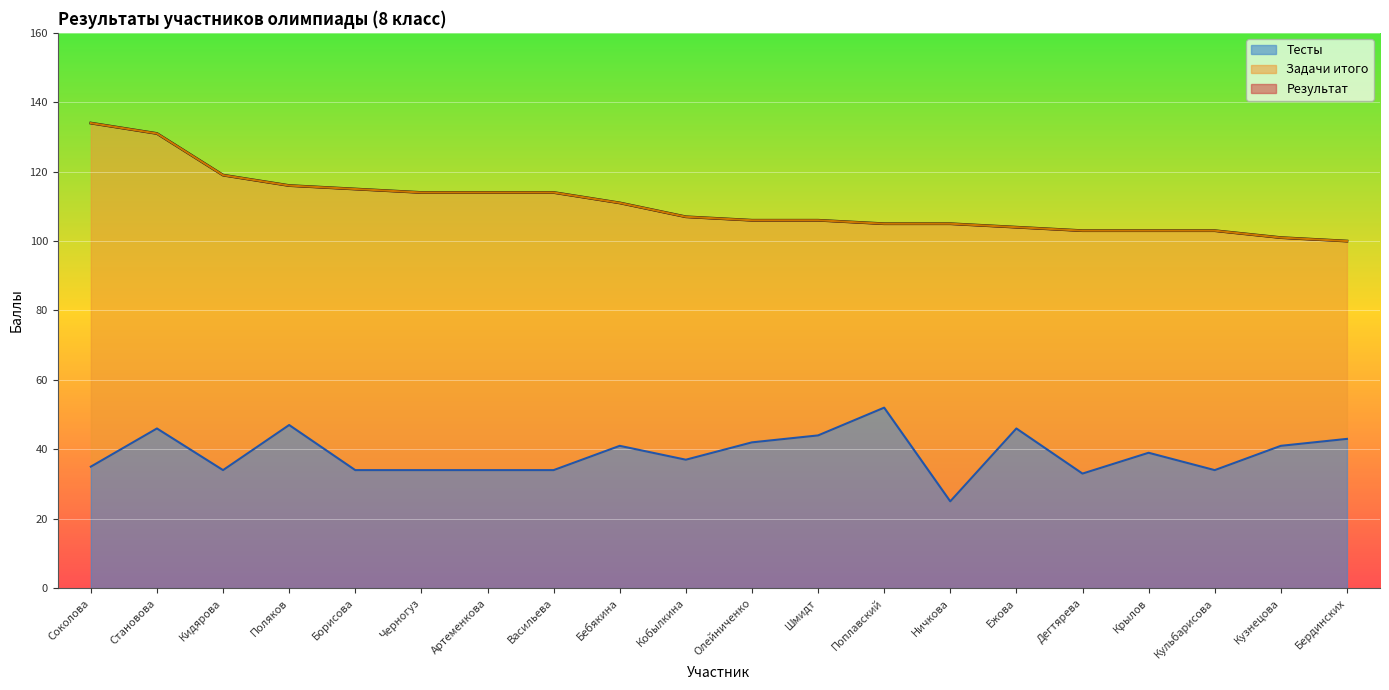

How many categories are shown in the chart?

20